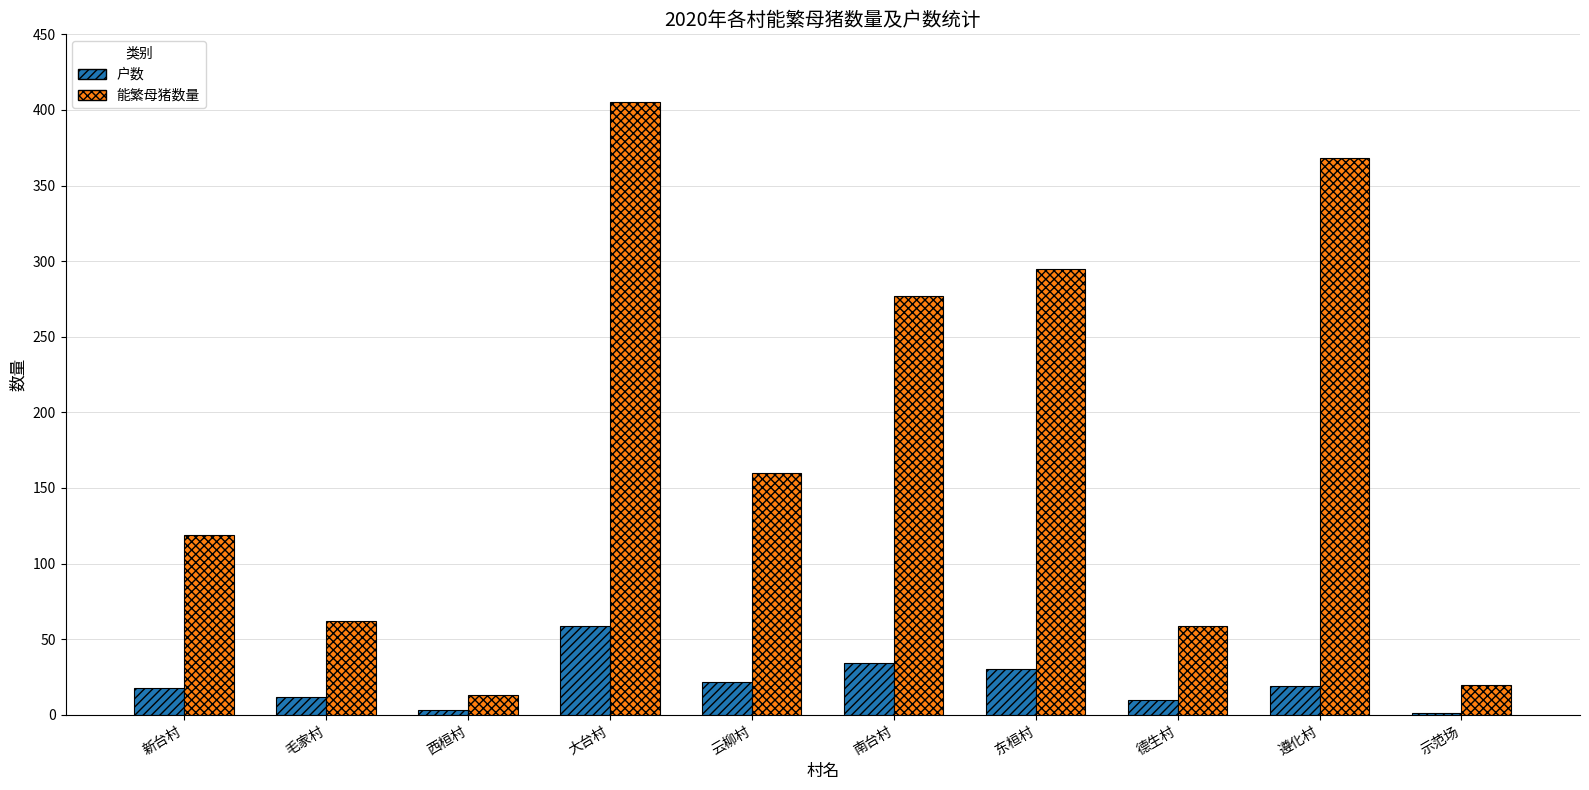

Between 新台村 and 示范场, which series saw the biggest shift?

能繁母猪数量